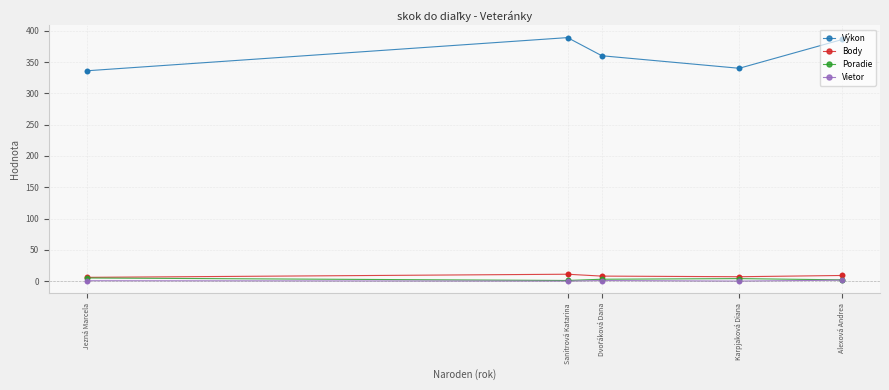

What are all the series names shown in the legend?

Výkon, Body, Poradie, Vietor